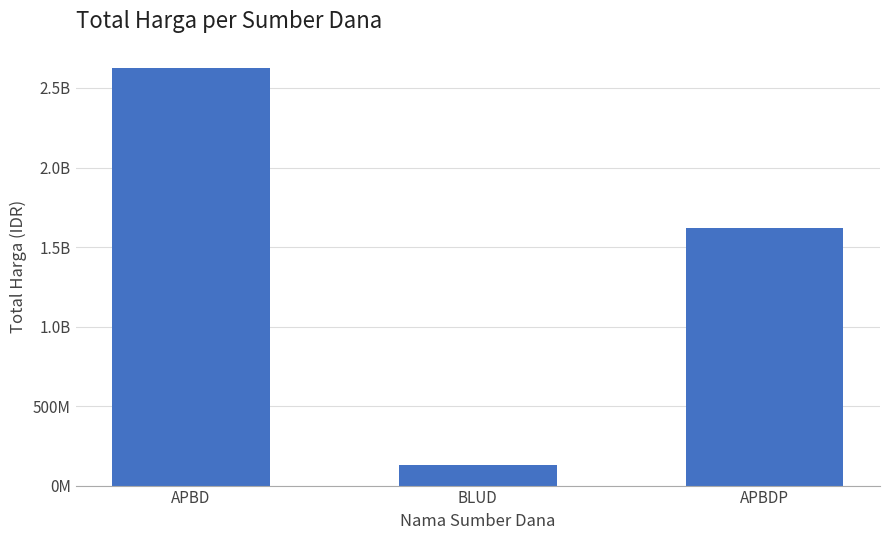

The chart shows a value of 821998105 at APBDP. True or false?

False